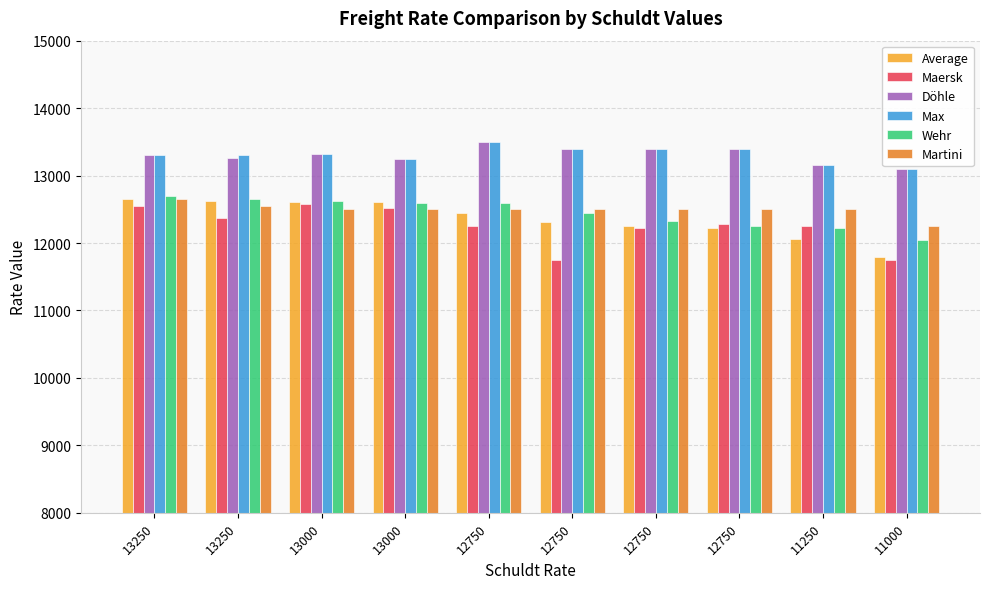

How many groups of bars are there?

10